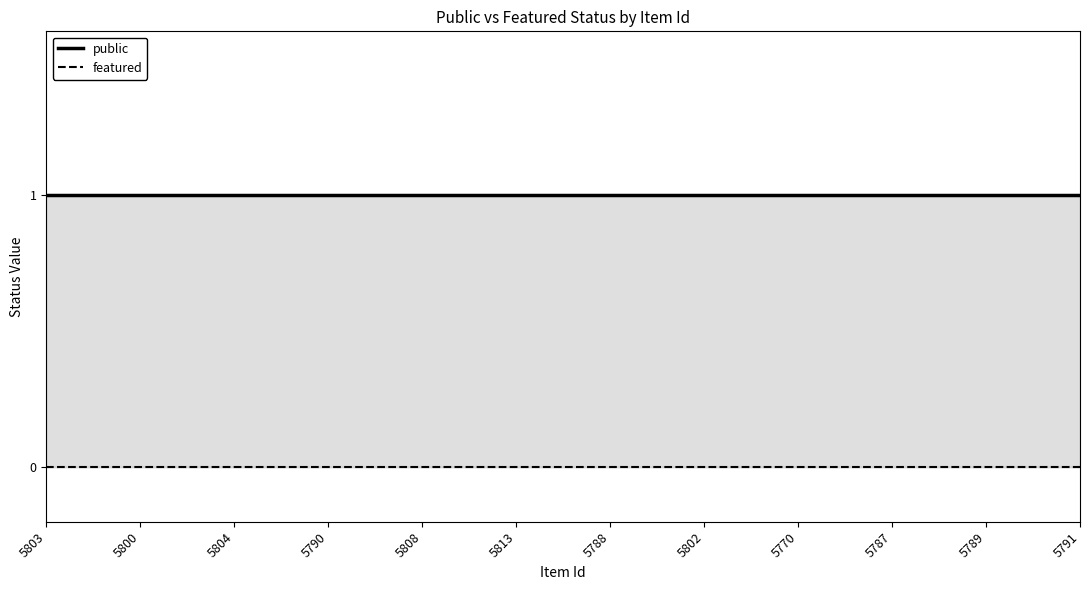

Reading right to left, transcribe all the data shown in this chart.

public: 1	1	1	1	1	1	1	1	1	1	1	1
featured: 0	0	0	0	0	0	0	0	0	0	0	0